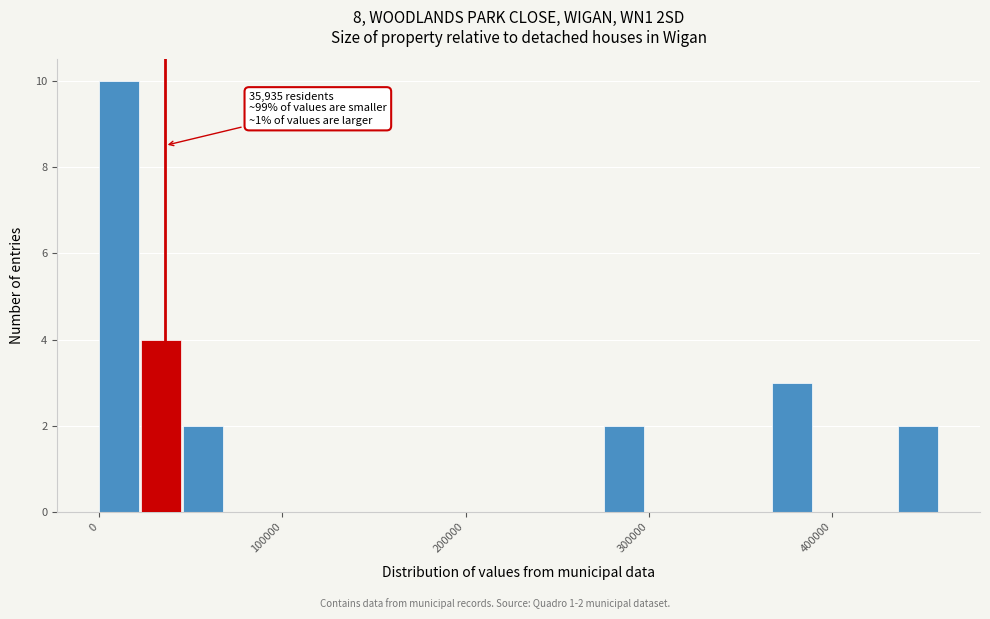

Read against the x-axis, roughly where is the centre of the tallest bar?

10000